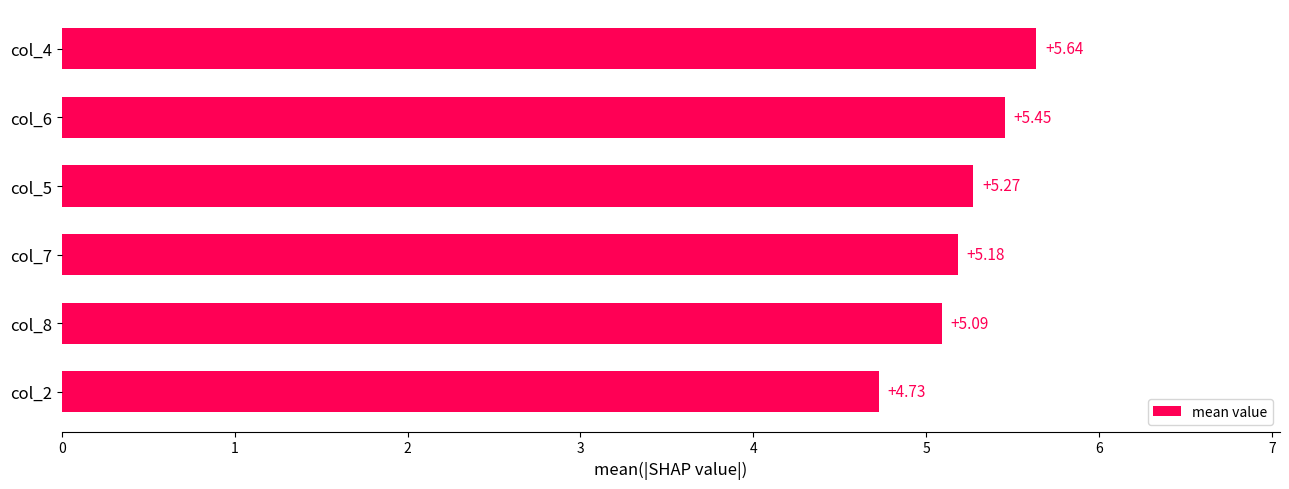

Which label corresponds to the smallest value in the chart?

col_2